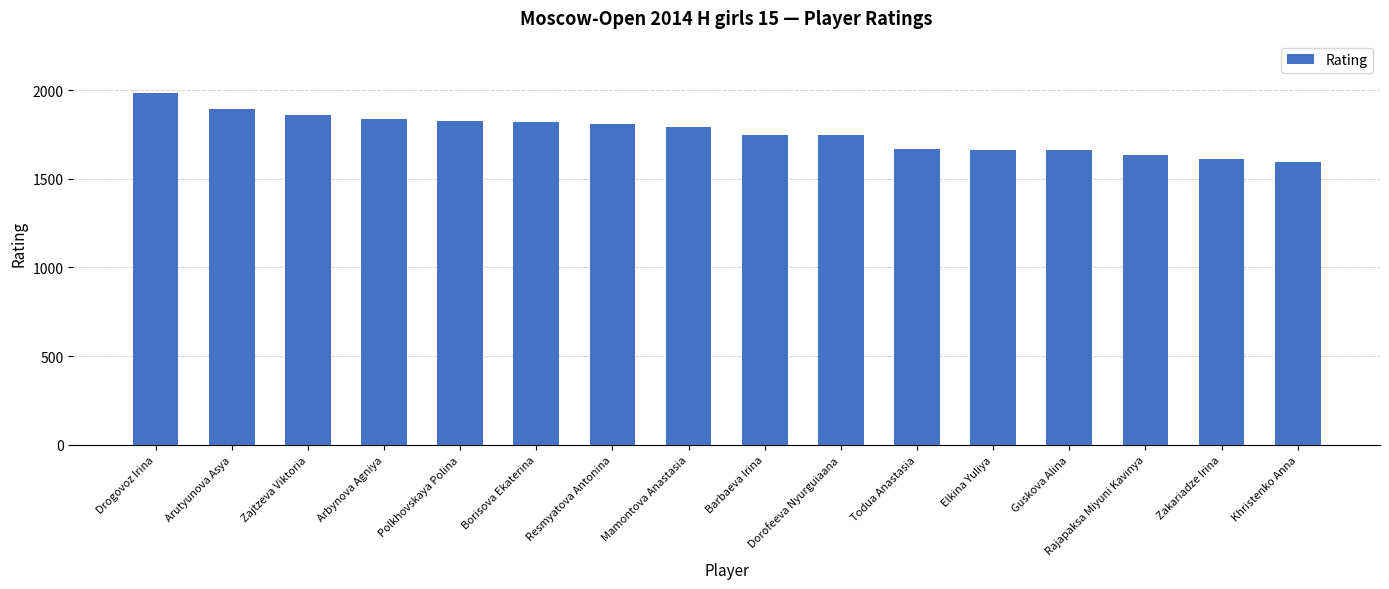

What is the label of the 9th bar from the right?

Mamontova Anastasia